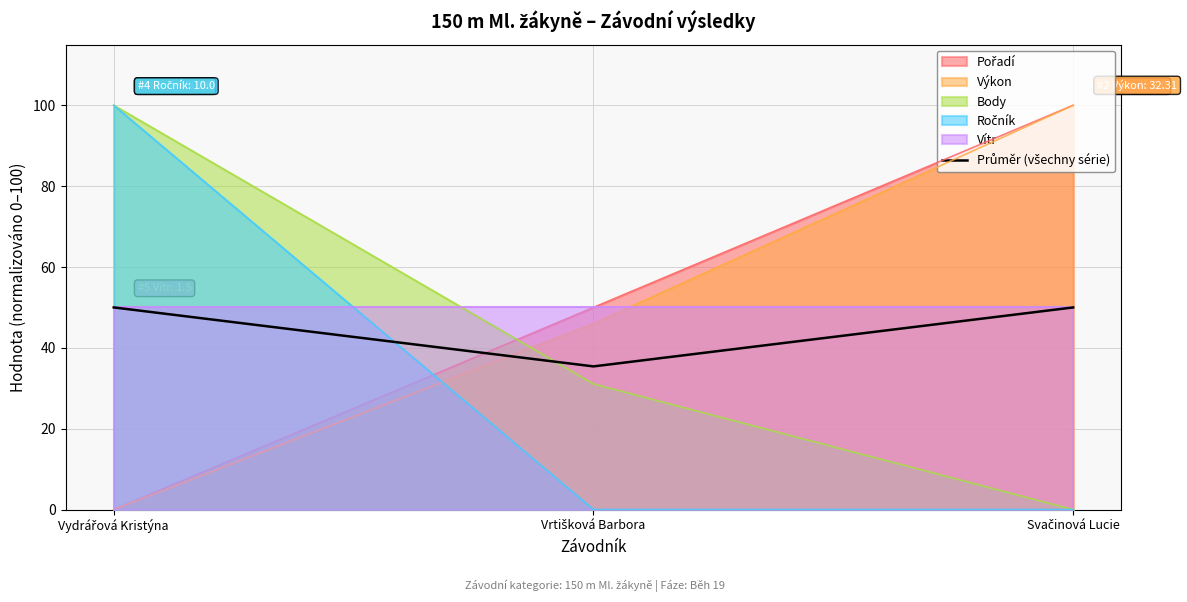

What is the difference between the second highest and minimum values?

14.6